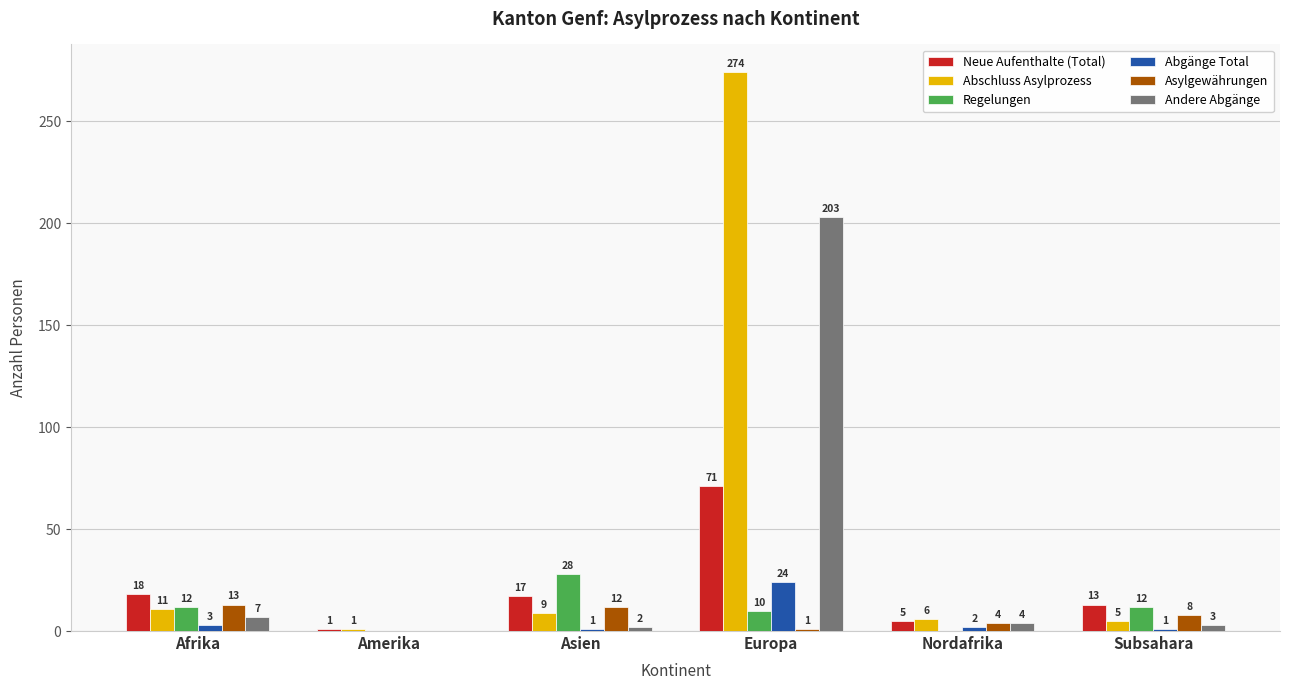

Reading right to left, list all the values displayed in this chart.

Neue Aufenthalte (Total): 13	5	71	17	1	18
Abschluss Asylprozess: 5	6	274	9	1	11
Regelungen: 12	0	10	28	0	12
Abgänge Total: 1	2	24	1	0	3
Asylgewährungen: 8	4	1	12	0	13
Andere Abgänge: 3	4	203	2	0	7